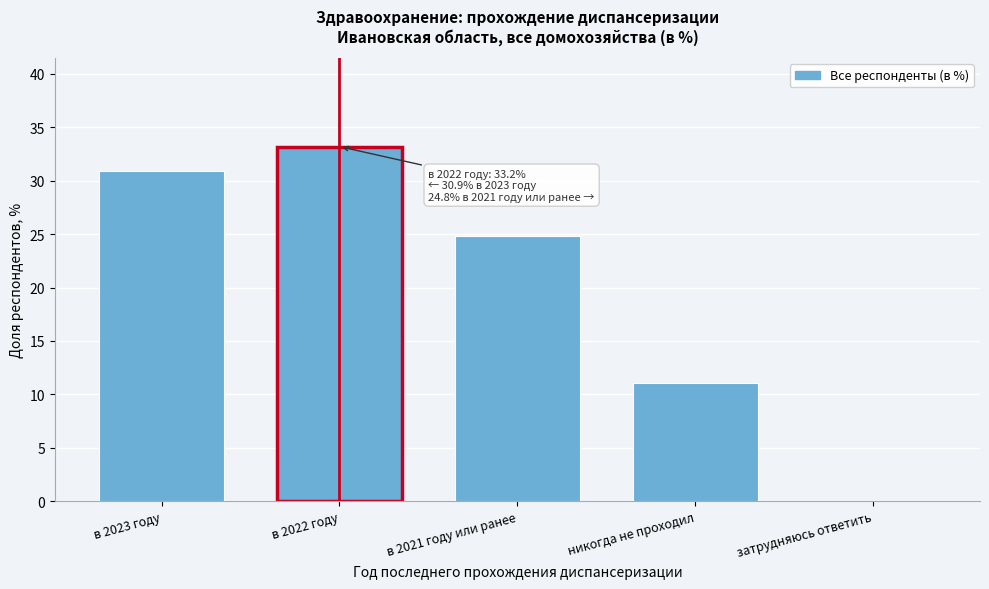

Reading right to left, transcribe all the data shown in this chart.

затрудняюсь ответить=0.0	никогда не проходил=11.1	в 2021 году или ранее=24.8	в 2022 году=33.2	в 2023 году=30.9